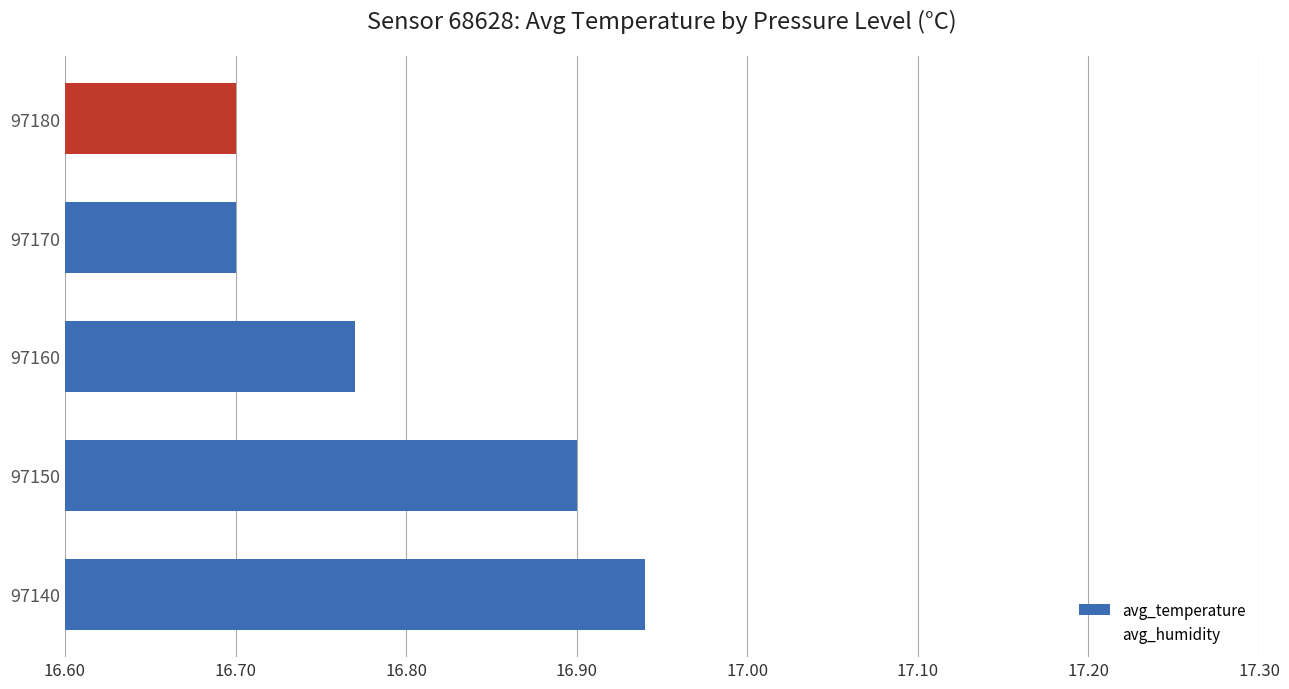

What is the sum of the values at 97150 and 97160?

33.7